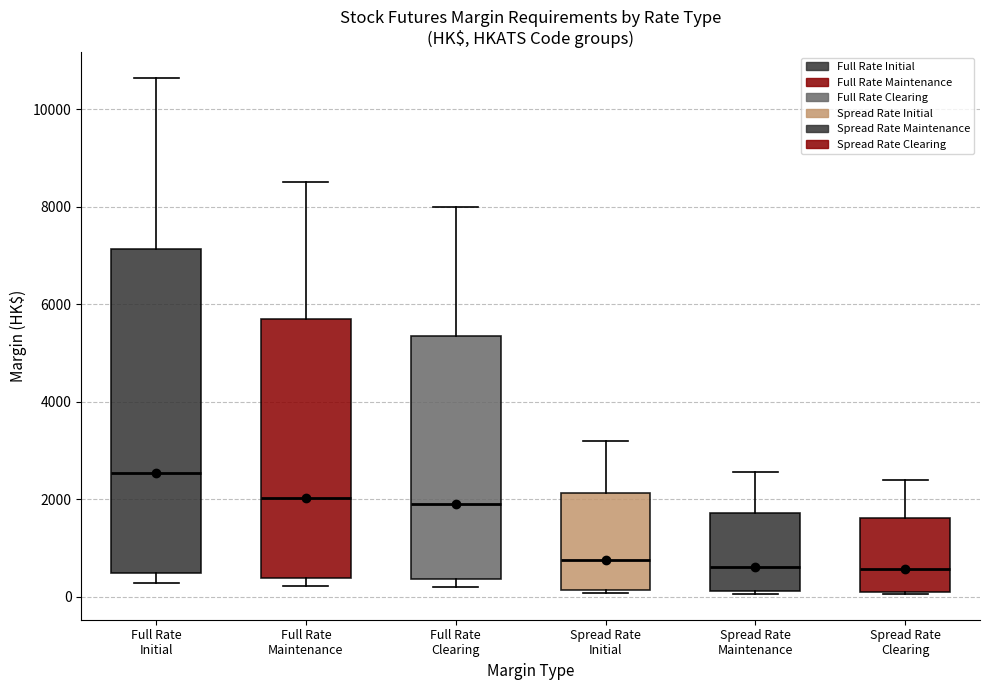

Reading left to right, transcribe this box plot: for each box, give where its median line is, the range the box spans, and where its two whiskers end, as read against the y-axis. The values are not printed on the chart, so give them approximately, as read against the axis.

Full Rate Initial: median 2600, box 400 to 7200, whiskers 200 to 10600
Full Rate Maintenance: median 2000, box 400 to 5800, whiskers 200 to 8600
Full Rate Clearing: median 2000, box 400 to 5400, whiskers 200 to 8000
Spread Rate Initial: median 800, box 200 to 2200, whiskers 0 to 3200
Spread Rate Maintenance: median 600, box 200 to 1800, whiskers 0 to 2600
Spread Rate Clearing: median 600, box 200 to 1600, whiskers 0 to 2400